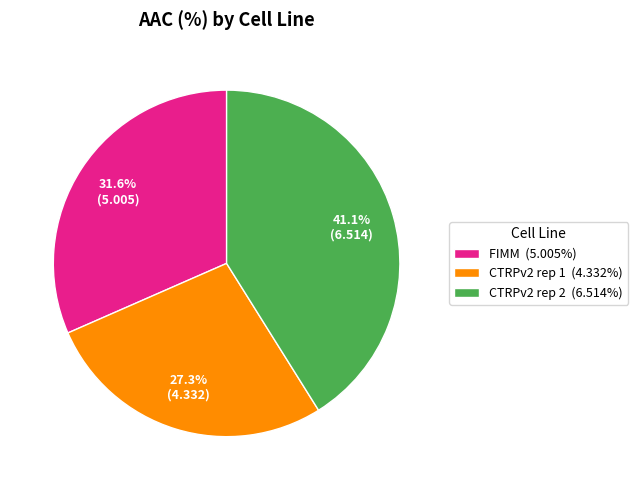

Approximately how many times larger is the value at CTRPv2 rep 1 (4.332%) compared to FIMM (5.005%)?

0.9